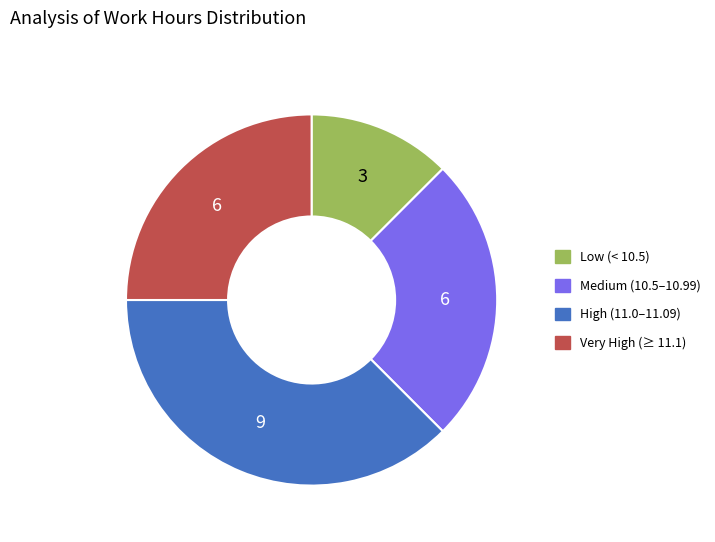

Does any single category account for the majority?

No